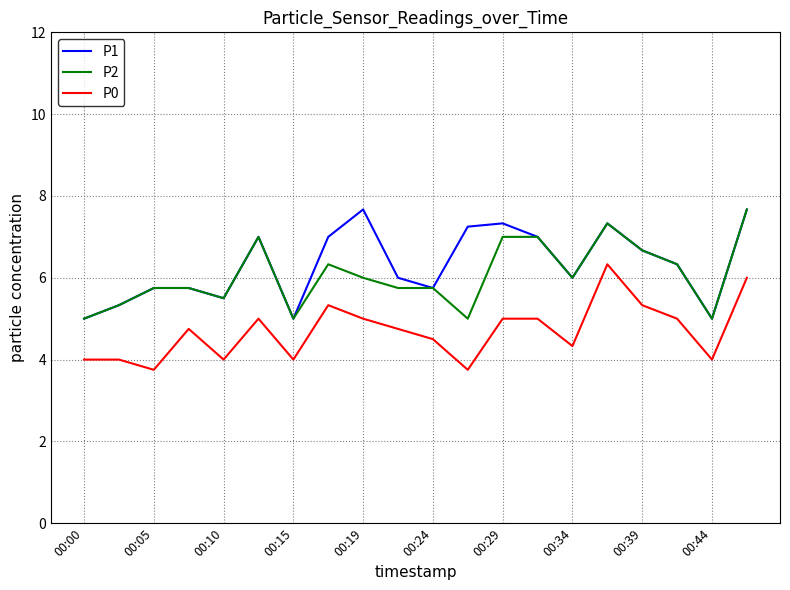

True or false: P0 and P1 intersect in this chart.

False